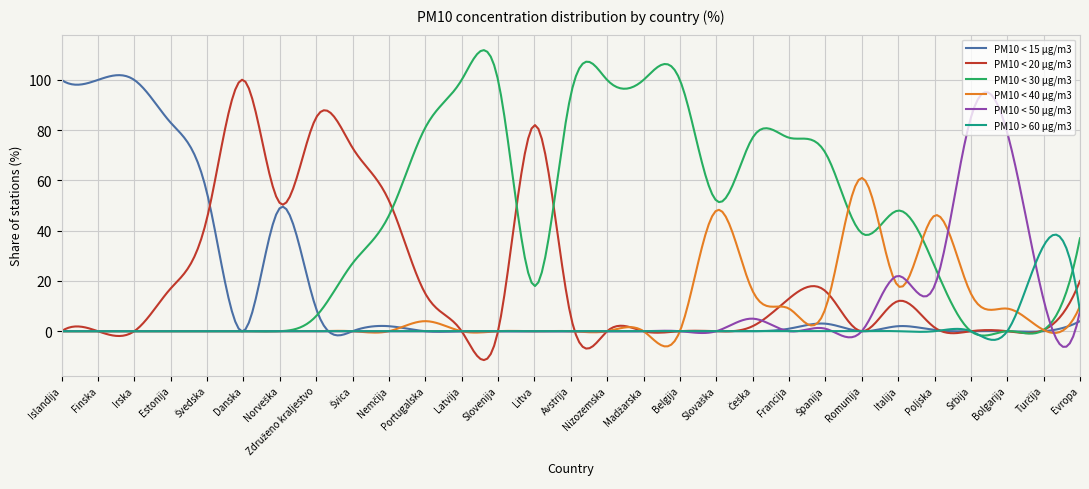

List the series in order of their peak value, highest first.

PM10 < 30 µg/m3, PM10 < 15 µg/m3, PM10 < 20 µg/m3, PM10 < 50 µg/m3, PM10 < 40 µg/m3, PM10 > 60 µg/m3